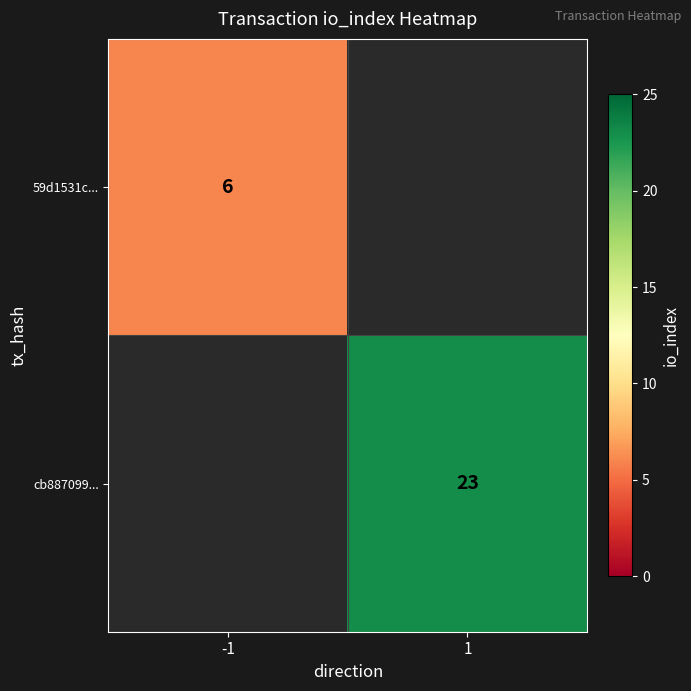

True or false: cb887099... has a value of 14 at 1.

False